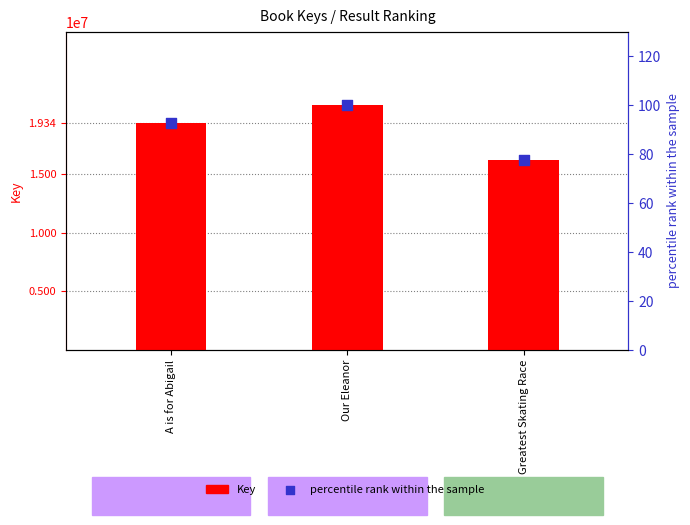

What are all the series names shown in the legend?

Key, percentile rank within the sample